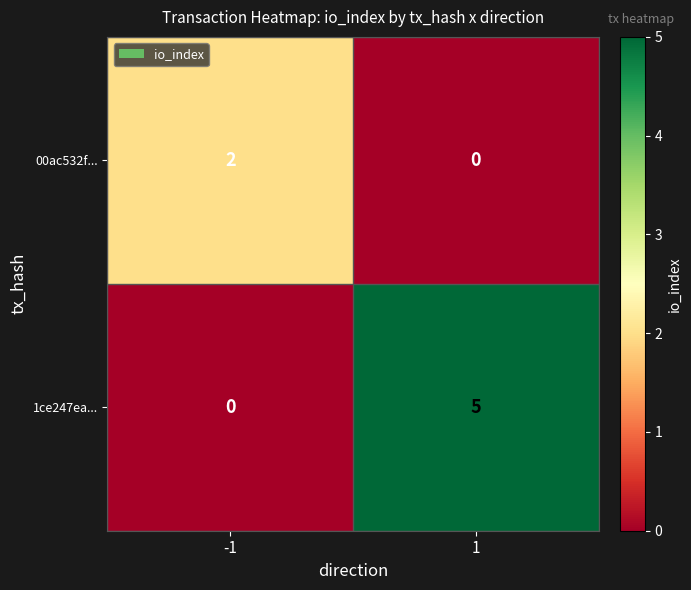

What is the total value across all series at 1?

5